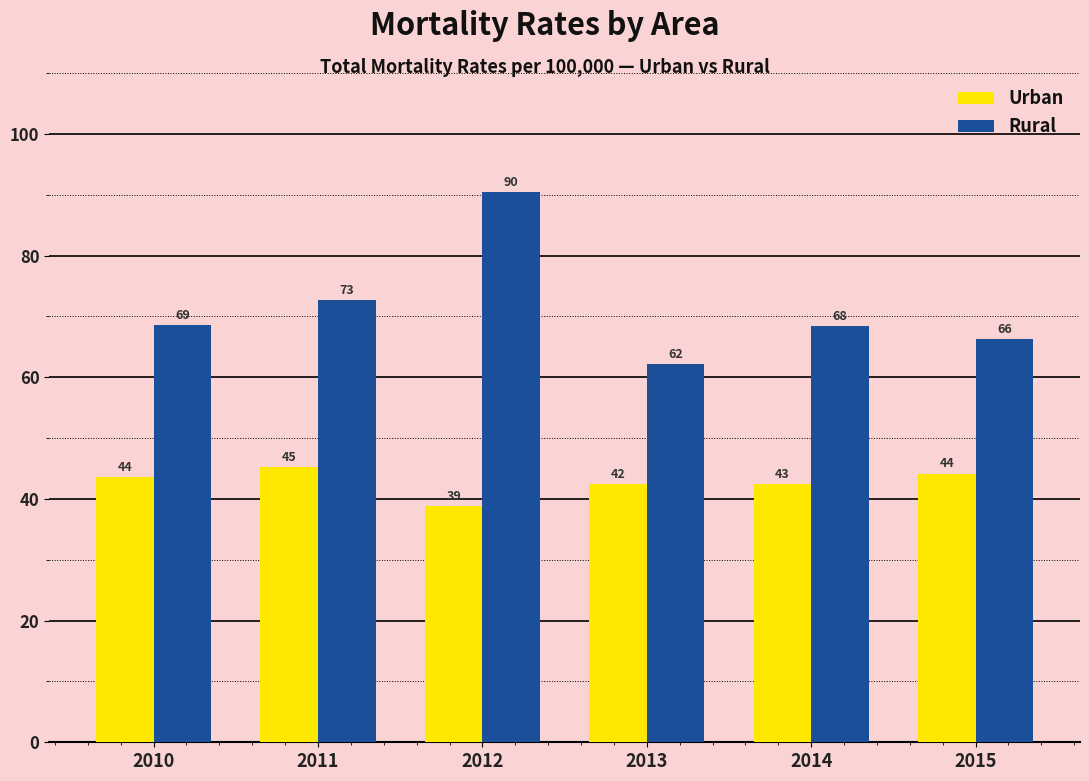

Which label corresponds to the smallest value in the chart?

2012